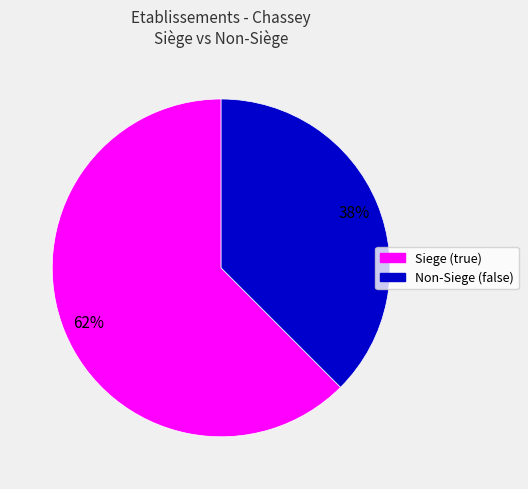

Rank the categories by value from highest to lowest.

Siege (true), Non-Siege (false)